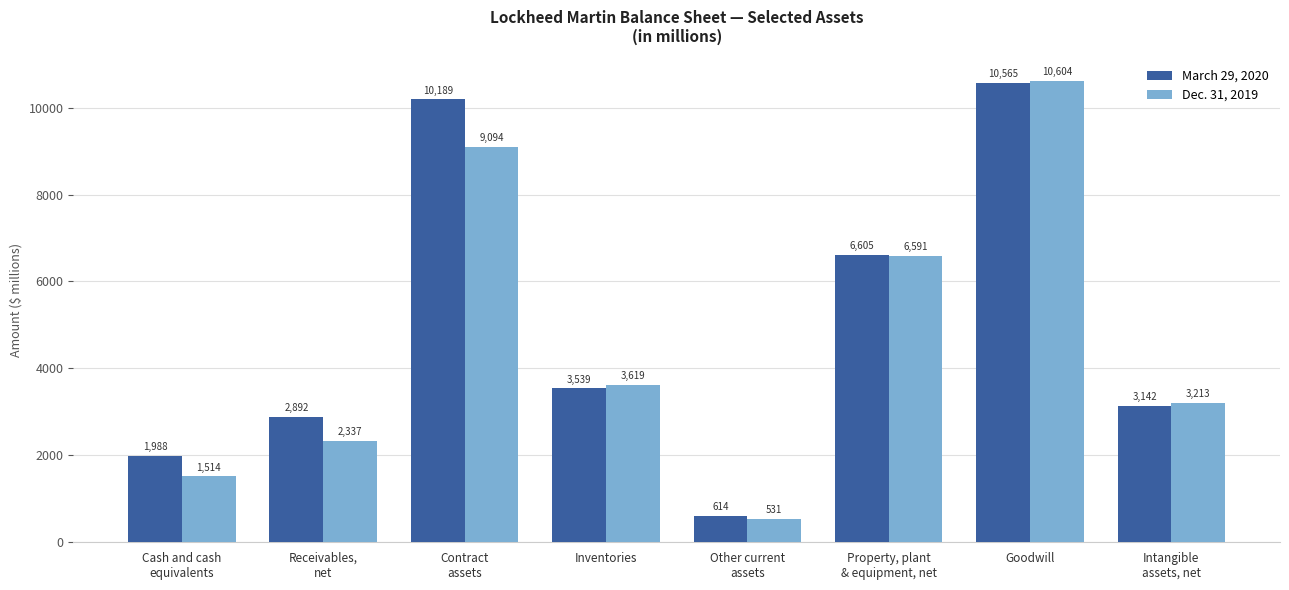

Reading left to right, transcribe all the data shown in this chart.

March 29, 2020: 1988	2892	10189	3539	614	6605	10565	3142
Dec. 31, 2019: 1514	2337	9094	3619	531	6591	10604	3213